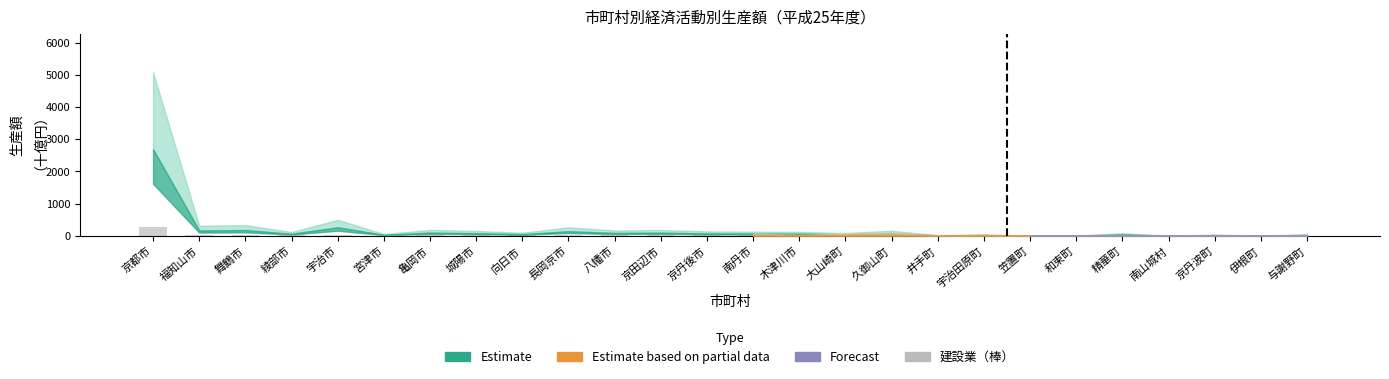

What is the sum of all values?

516.9